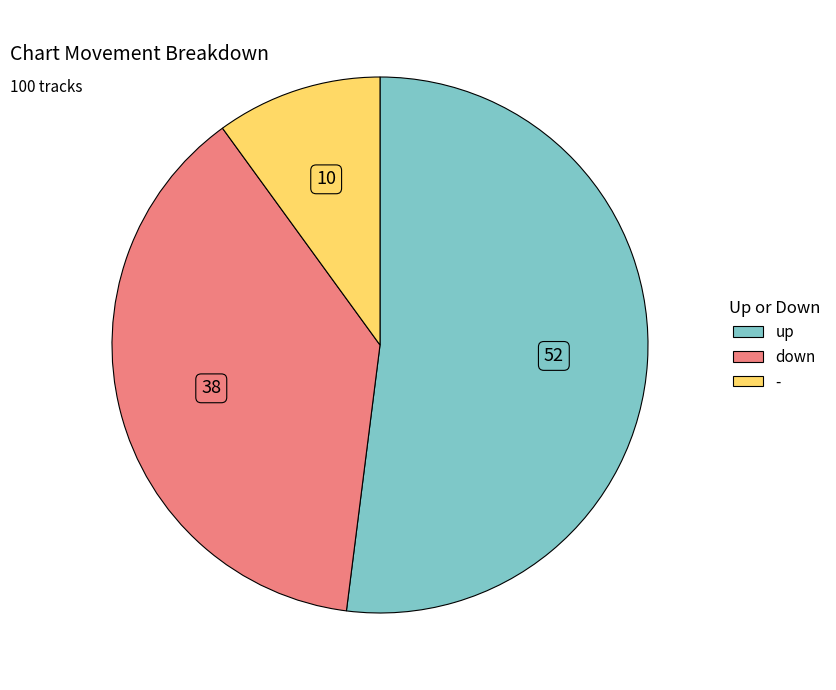

What is the largest slice in the pie chart?

up